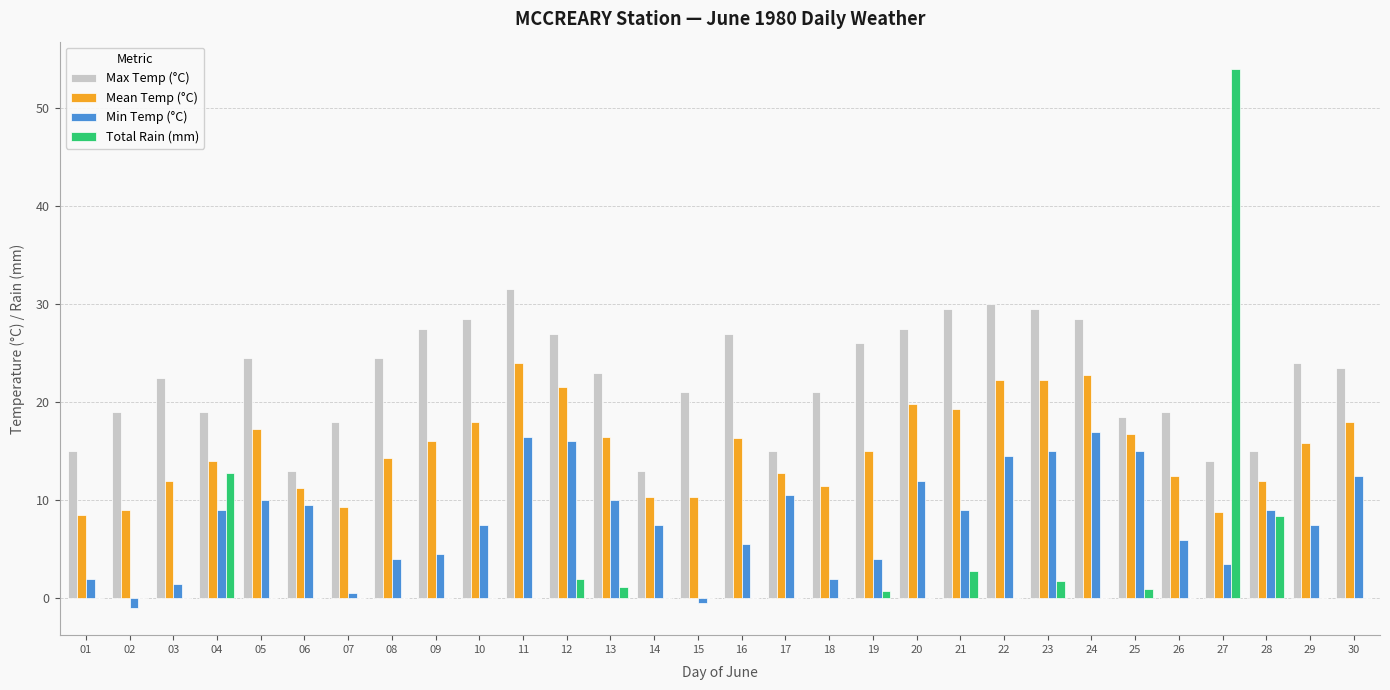

The Total Rain (mm) series shows 1.8 at 23. True or false?

True